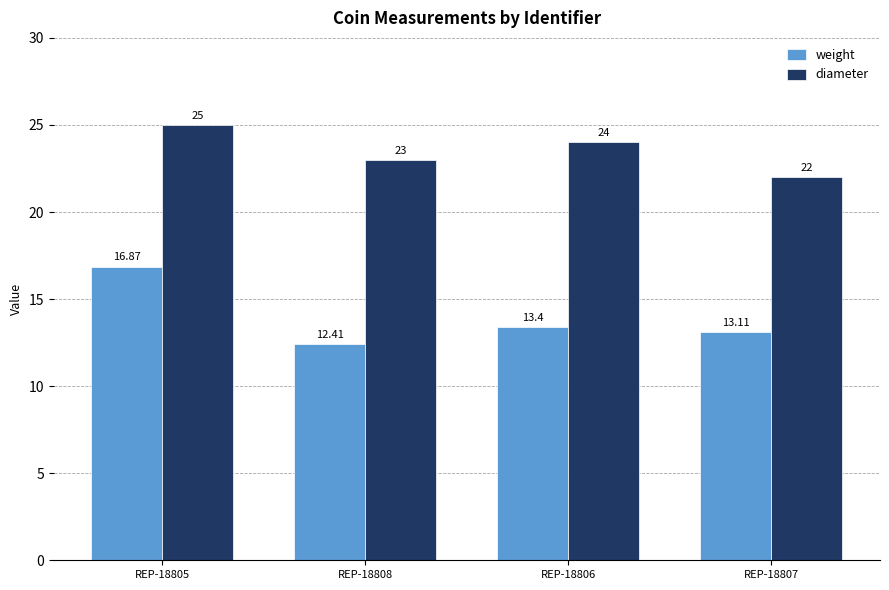

List the series in order of their peak value, highest first.

diameter, weight